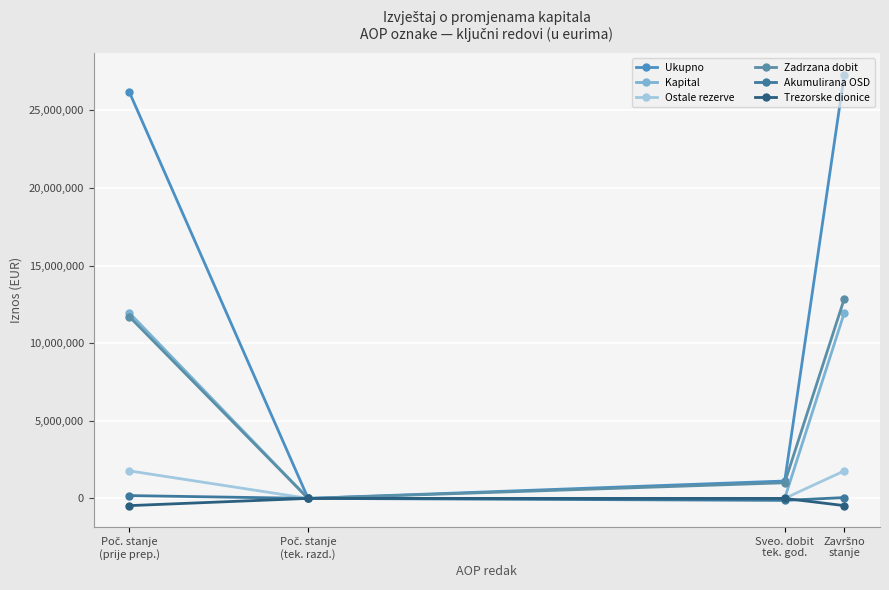

True or false: Trezorske dionice and Ukupno intersect in this chart.

False